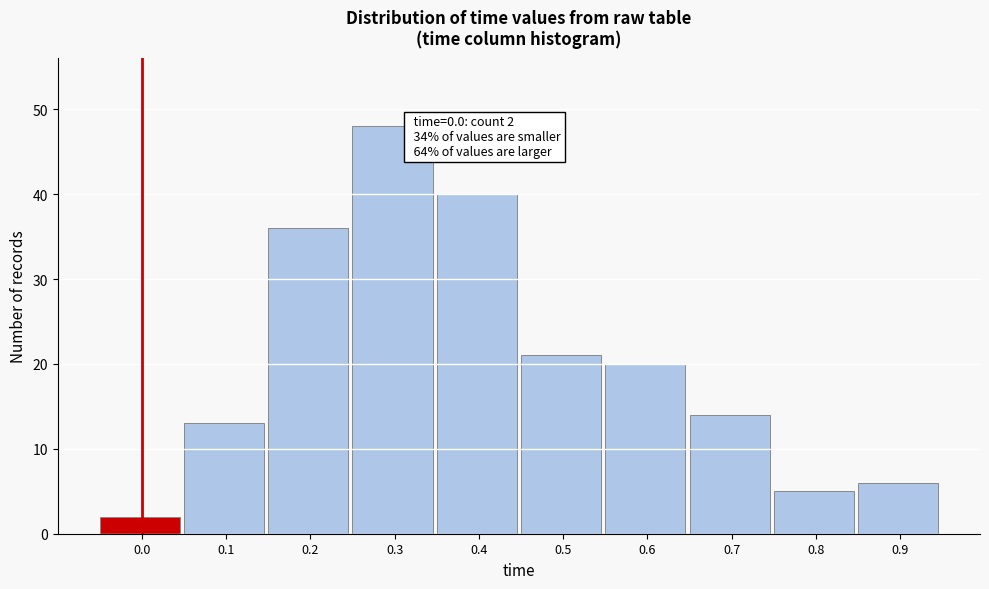

Reading left to right, what are all the values shown in this chart?

0.0=2	0.1=13	0.2=36	0.3=48	0.4=40	0.5=21	0.6=20	0.7=14	0.8=5	0.9=6